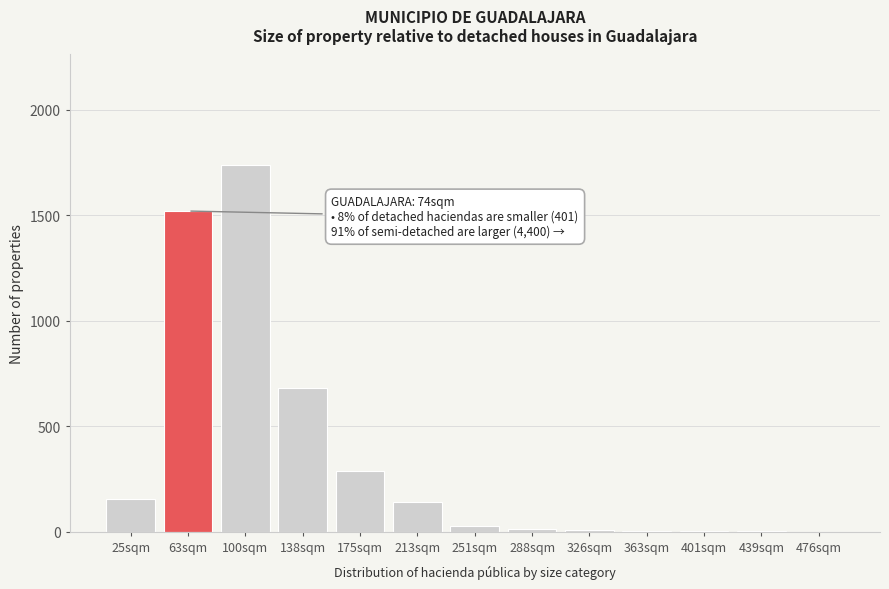

True or false: the data shows 1740 at 100sqm.

True